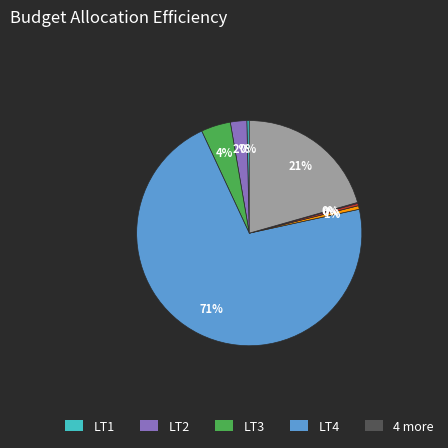

Is there a majority slice in this chart?

Yes